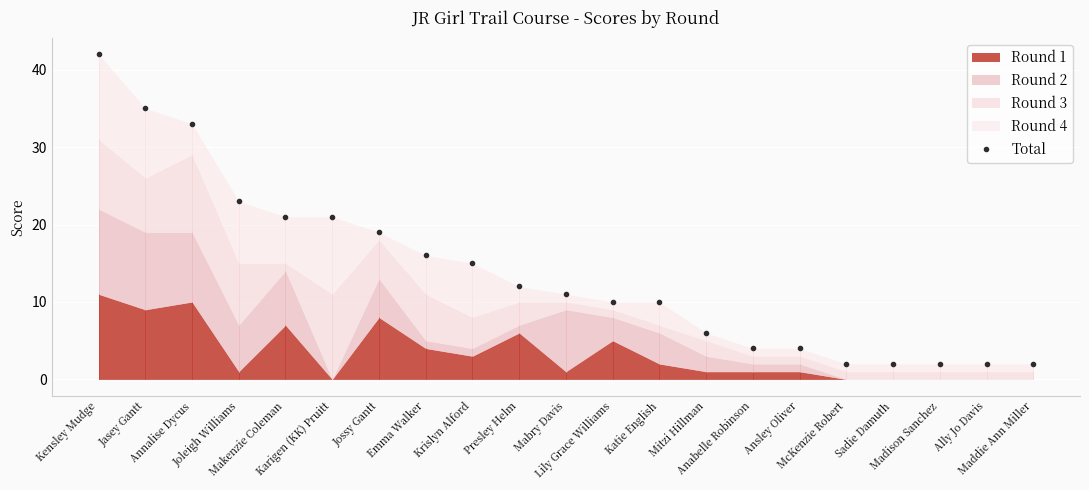

Which label corresponds to the largest value in the chart?

Kensley Mudge